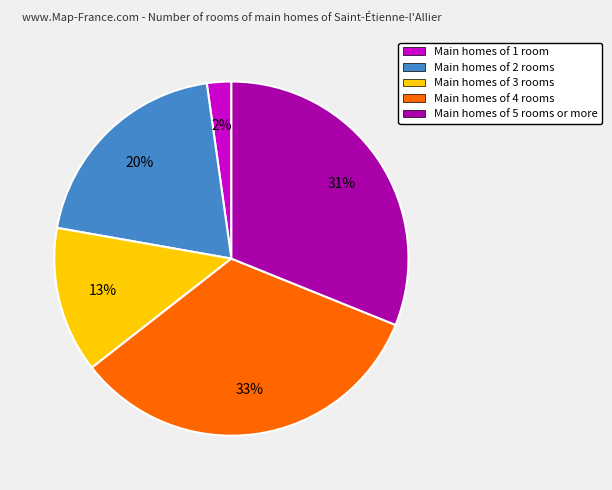

Which category has the biggest portion of the pie?

Main homes of 4 rooms